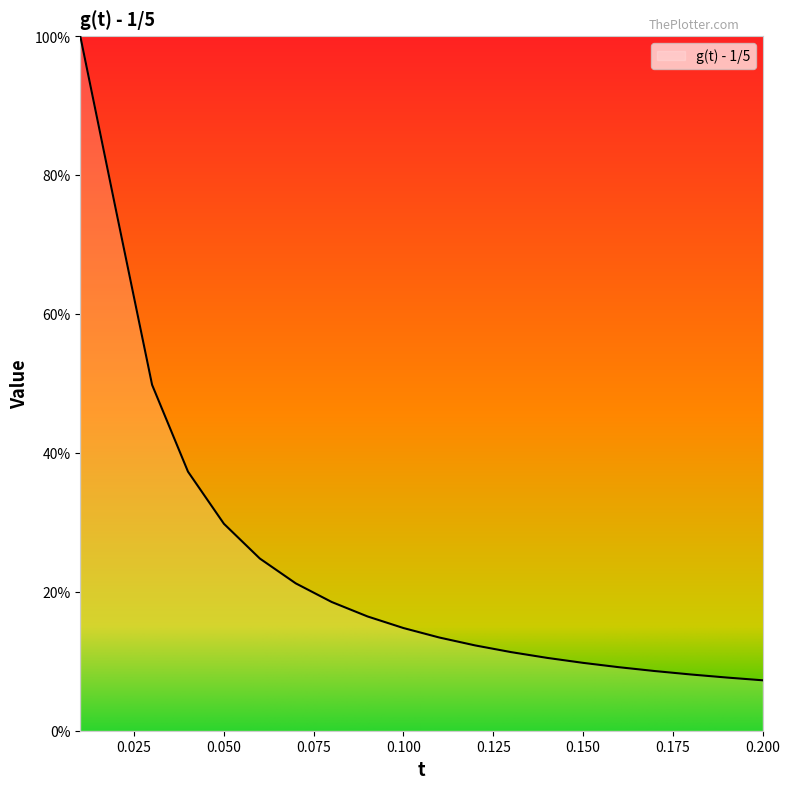

Is this an area chart (filled region under the line)?

No